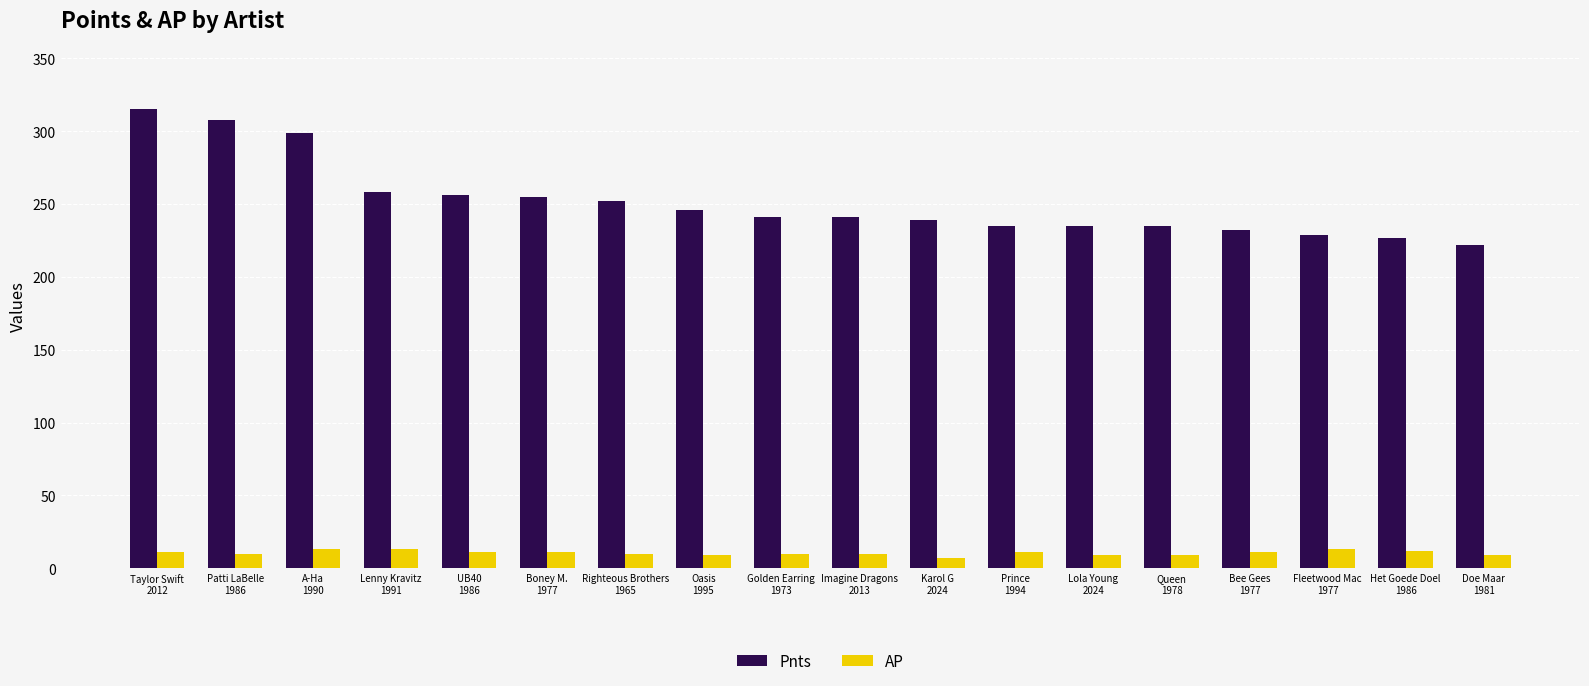

Which series changed the most between Boney M.
1977 and Fleetwood Mac
1977?

Pnts